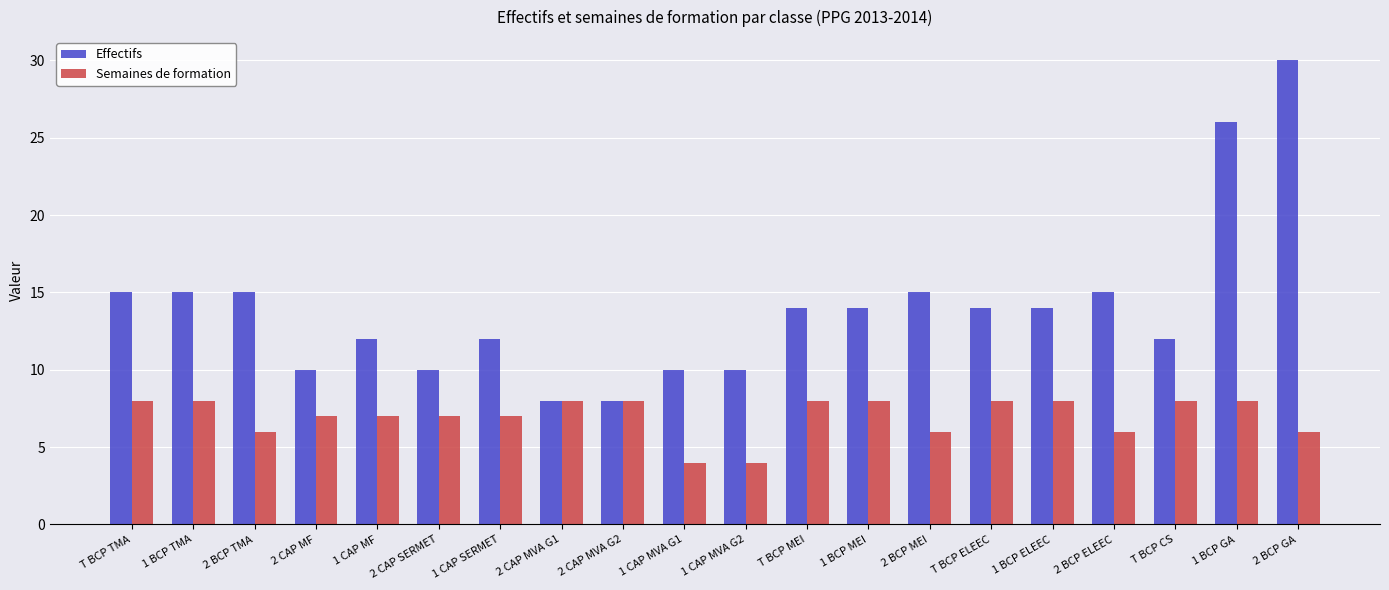

Reading left to right, what are all the values shown in this chart?

Effectifs: 15	15	15	10	12	10	12	8	8	10	10	14	14	15	14	14	15	12	26	30
Semaines de formation: 8	8	6	7	7	7	7	8	8	4	4	8	8	6	8	8	6	8	8	6